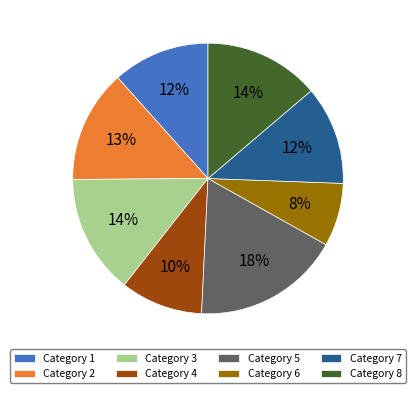

Between Category 7 and Category 5, which is larger?

Category 5